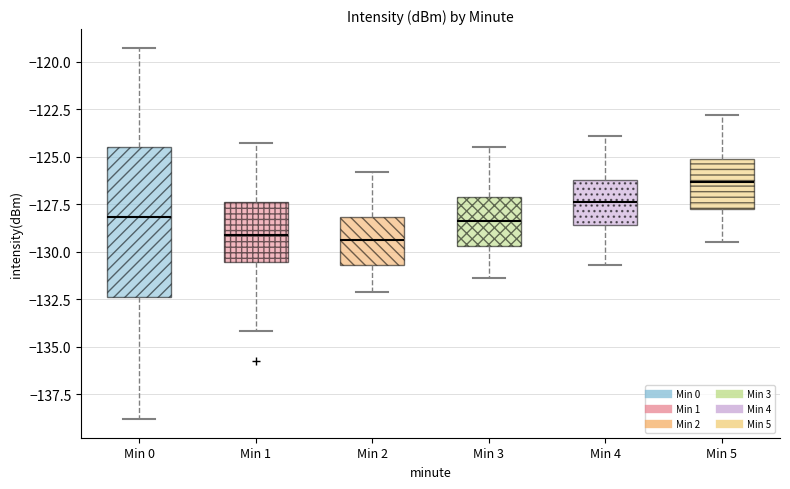

Where is the lower edge of the box for Min 2 on the y-axis? The values are not printed on the chart, so give them approximately, as read against the axis.

-130.5